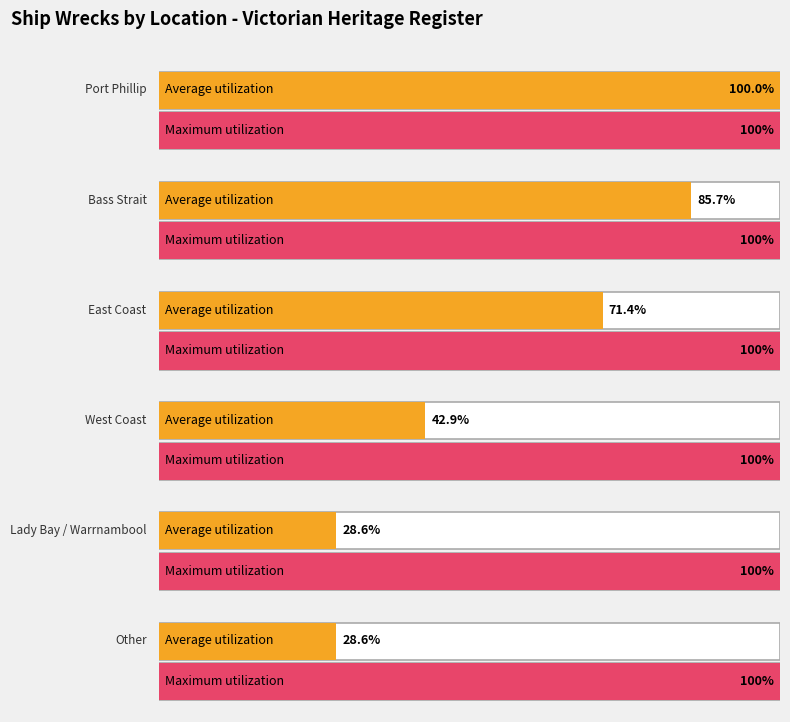

At which category does the chart reach its peak across all series?

Port Phillip